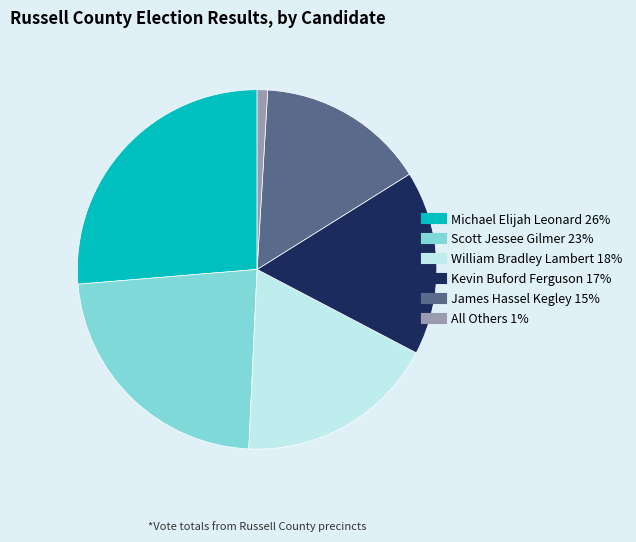

Rank the categories by value from lowest to highest.

All Others, James Hassel Kegley, Kevin Buford Ferguson, William Bradley Lambert, Scott Jessee Gilmer, Michael Elijah Leonard